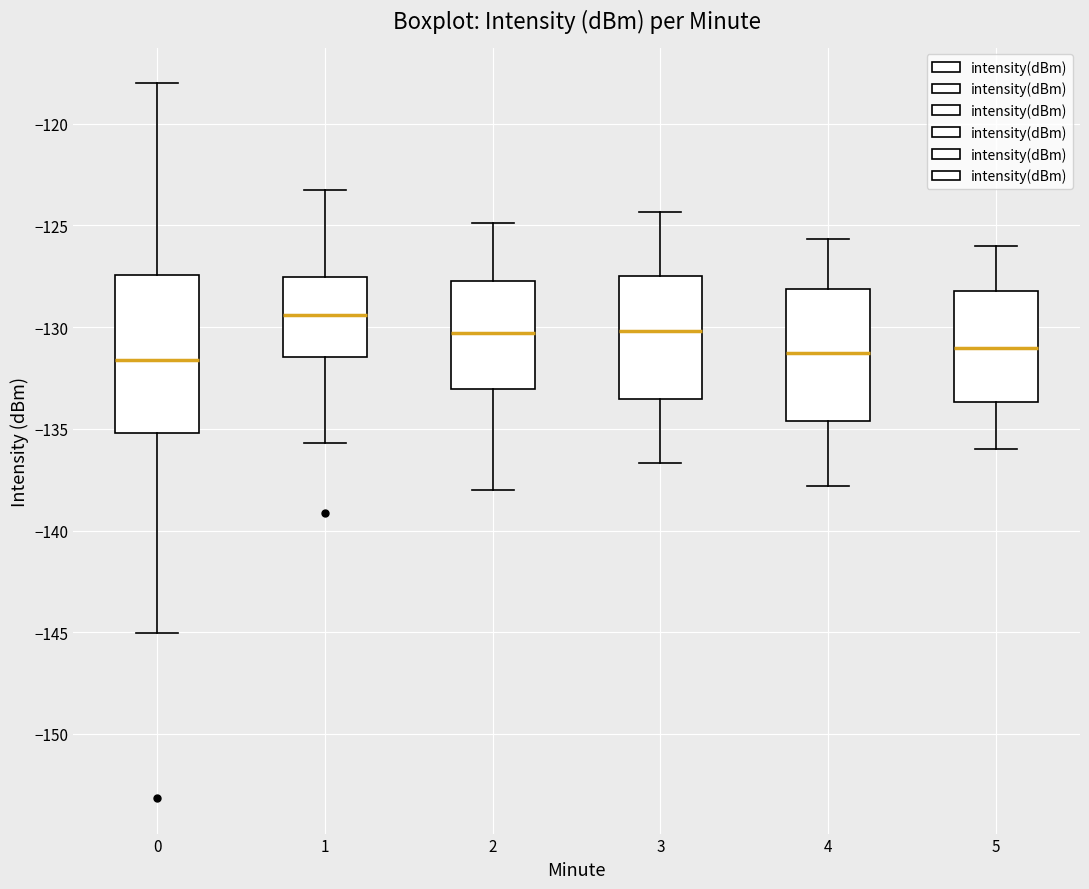

Which box is the tallest, from its lower edge to its upper edge?

0